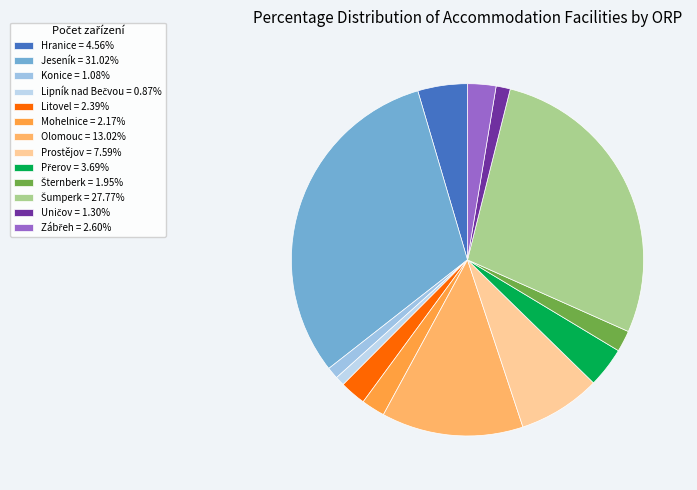

Rank the categories by value from lowest to highest.

Lipník nad Bečvou, Konice, Uničov, Šternberk, Mohelnice, Litovel, Zábřeh, Přerov, Hranice, Prostějov, Olomouc, Šumperk, Jeseník